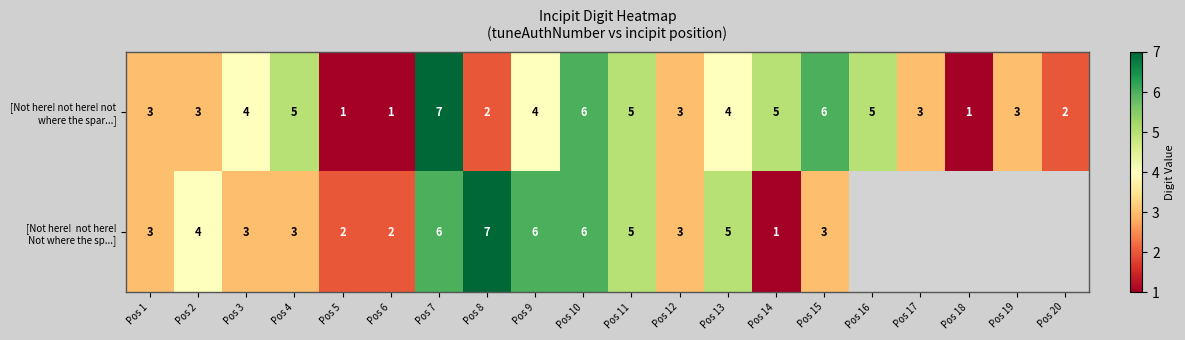

At how many categories does at least one series exceed 6?

2